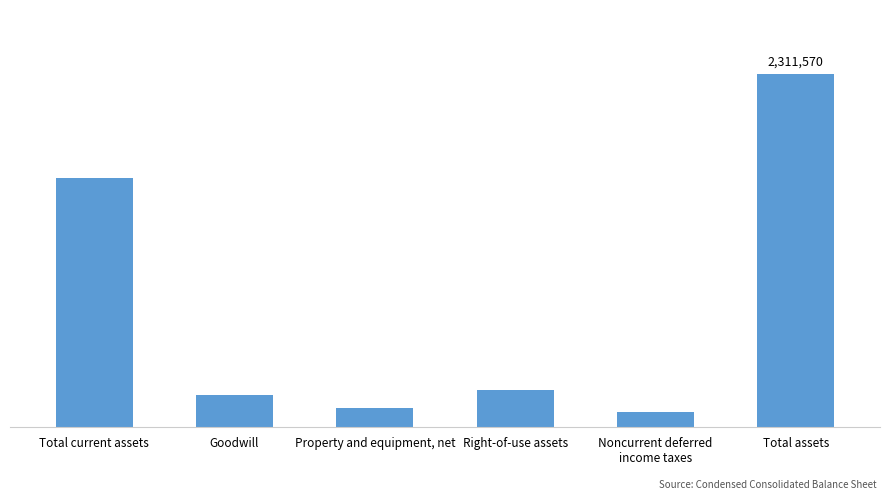

Are the bars horizontal?

No